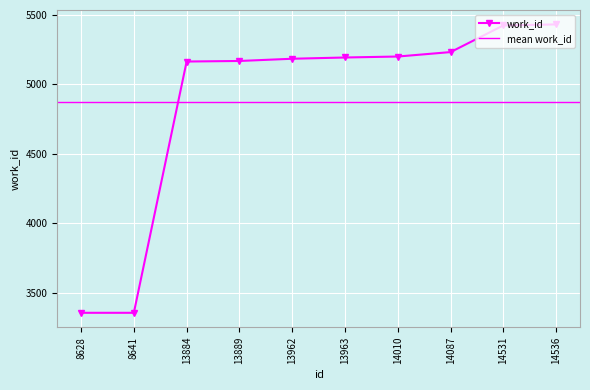

True or false: work_id has a value of 7726 at 14531.

False